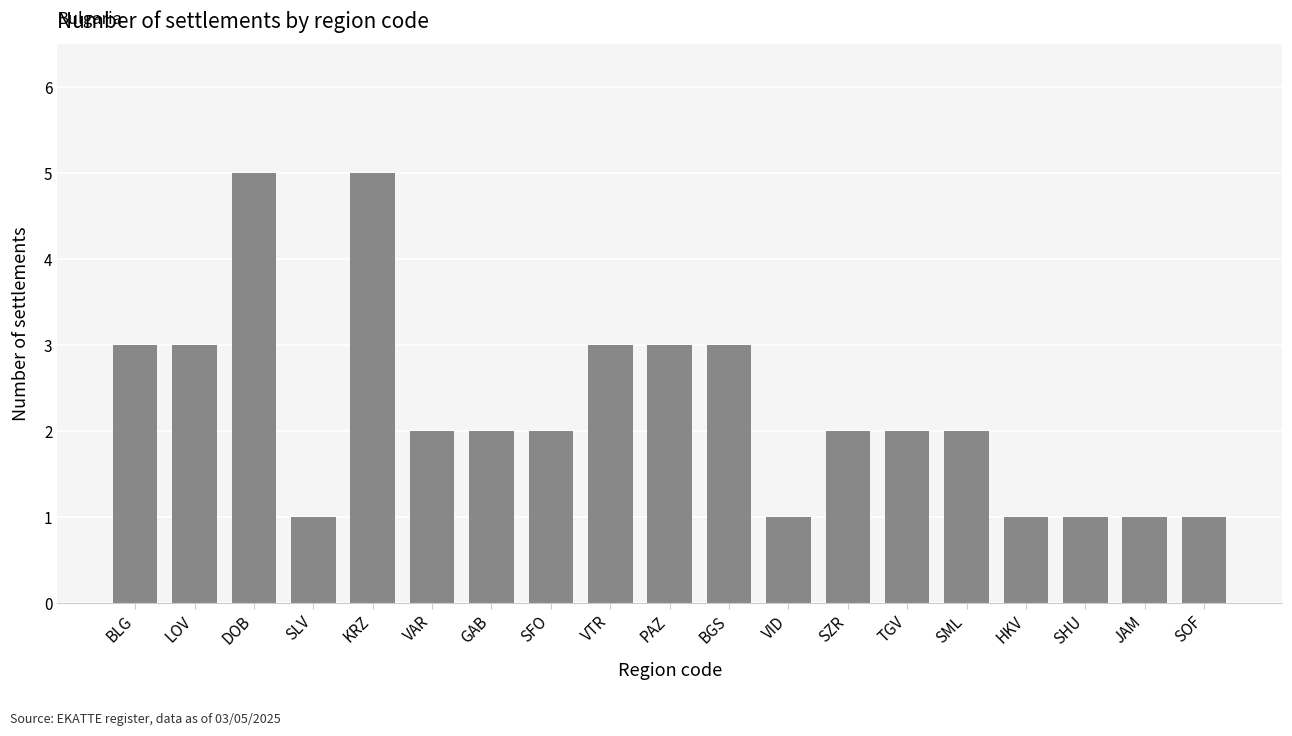

Approximately how many times larger is the value at VAR compared to VTR?

0.7